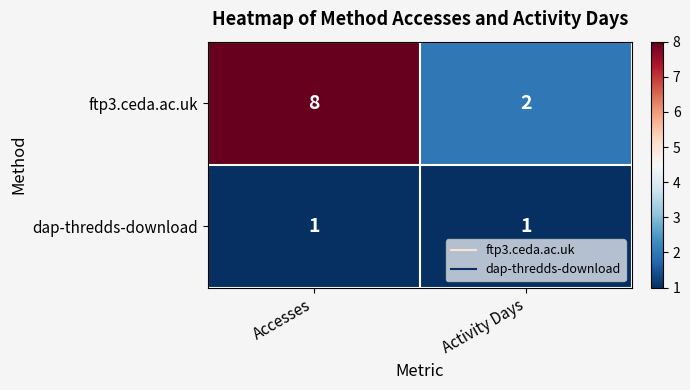

List the series in order of their overall mean, lowest first.

dap-thredds-download, ftp3.ceda.ac.uk